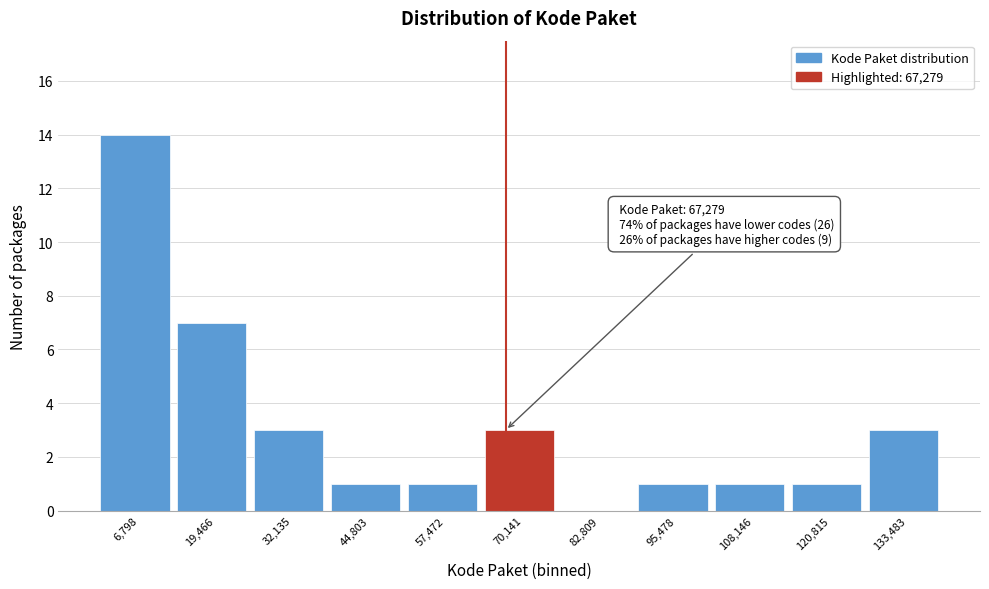

Over which range of the x-axis is the bar tallest?

0 to 14000